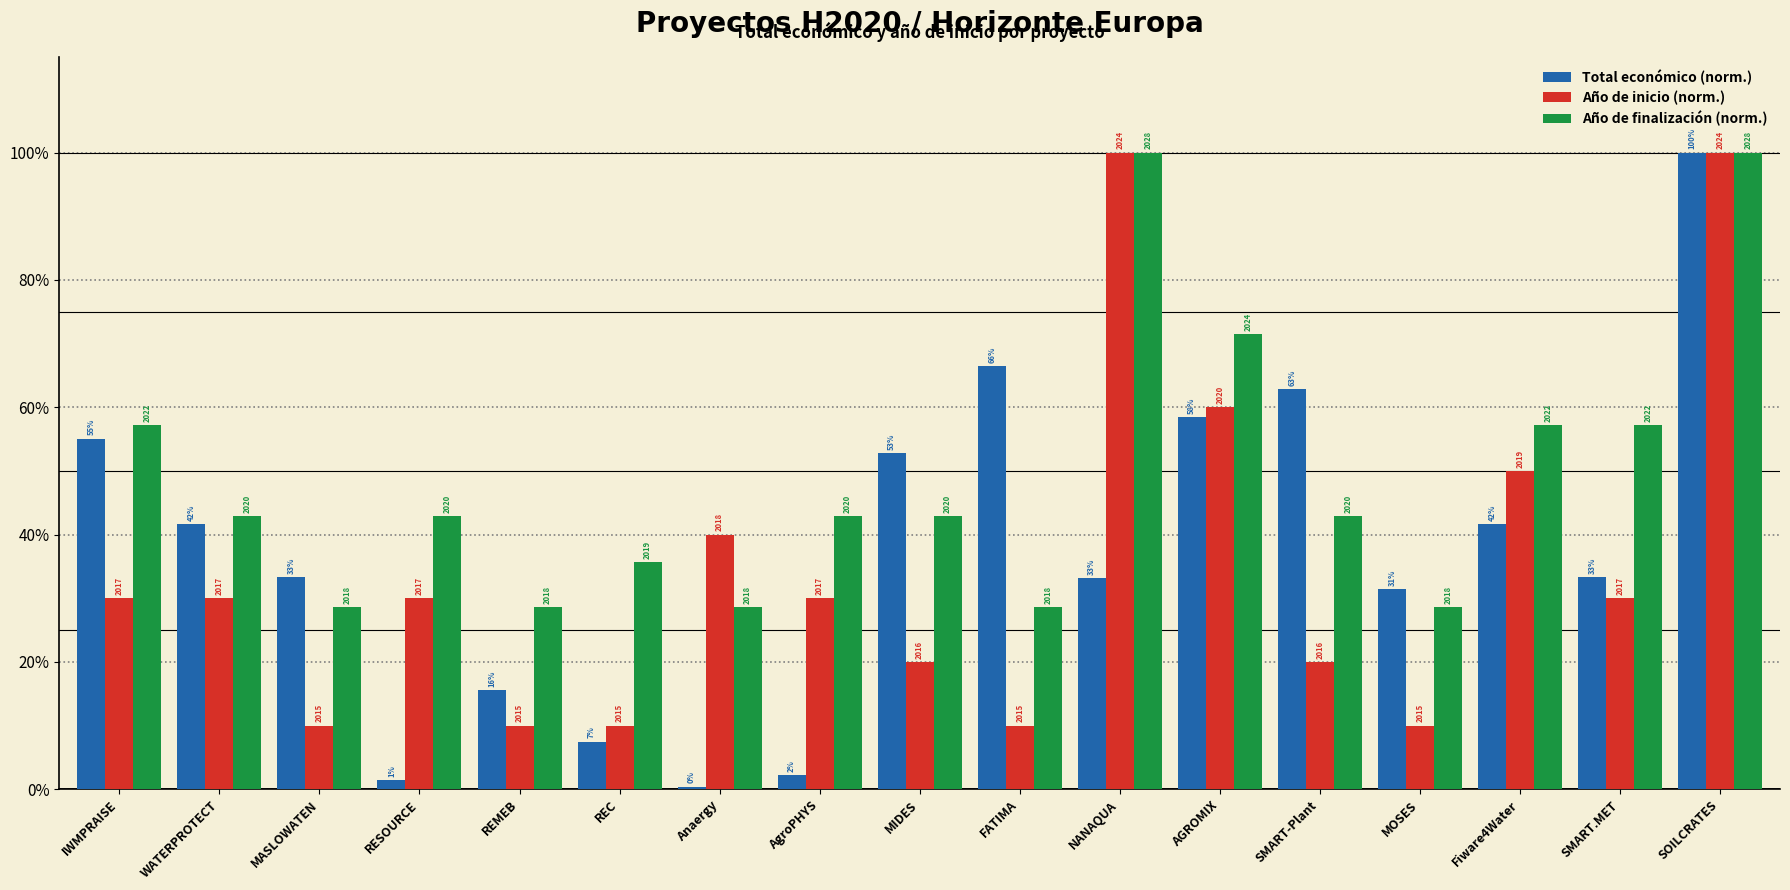

What are all the series names shown in the legend?

Total económico (norm.), Año de inicio (norm.), Año de finalización (norm.)